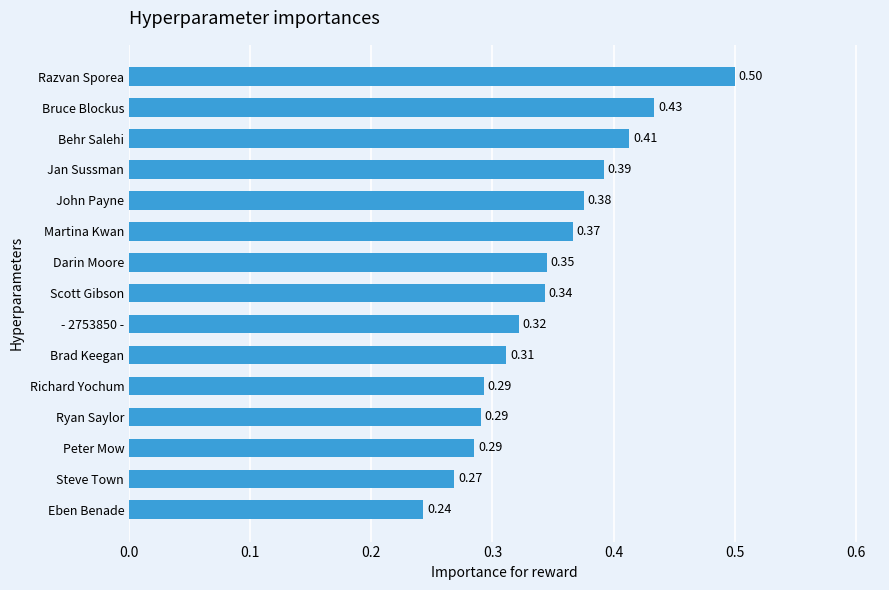

What is the sum of all values?

5.2